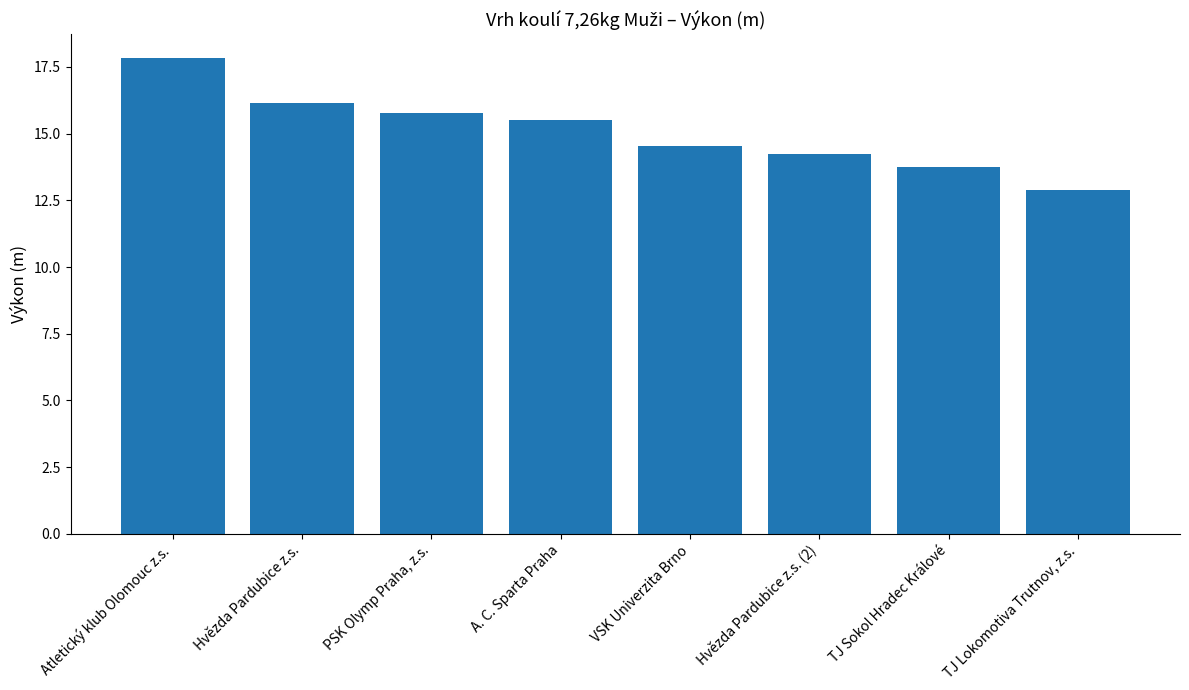

The chart shows a value of 14.5 at VSK Univerzita Brno. True or false?

True